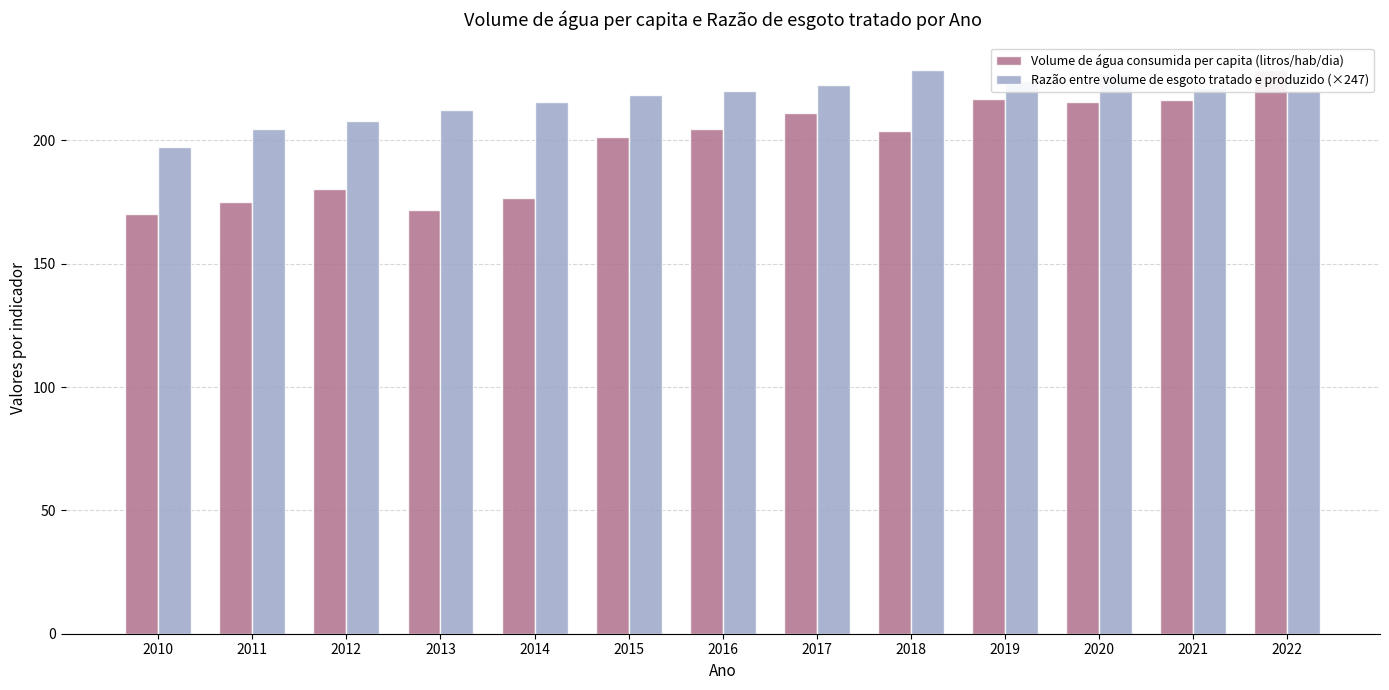

Reading right to left, what are all the values shown in this chart?

Volume de água consumida per capita (litros/hab/dia): 2022=228.4	2021=216.2	2020=215.5	2019=216.8	2018=204.0	2017=211.0	2016=204.8	2015=201.4	2014=176.9	2013=171.9	2012=180.1	2011=175.2	2010=170.2
Razão entre volume de esgoto tratado e produzido (×247): 2022=220.0	2021=221.4	2020=227.1	2019=224.2	2018=228.4	2017=222.4	2016=220.2	2015=218.5	2014=215.8	2013=212.3	2012=207.9	2011=204.7	2010=197.3